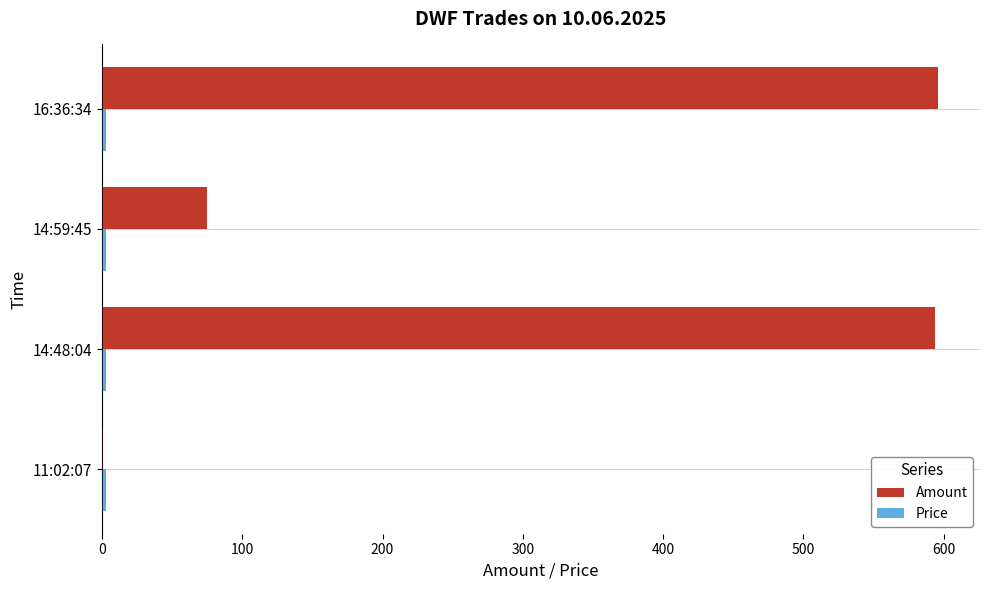

Between 11:02:07 and 14:59:45, which series saw the biggest shift?

Amount